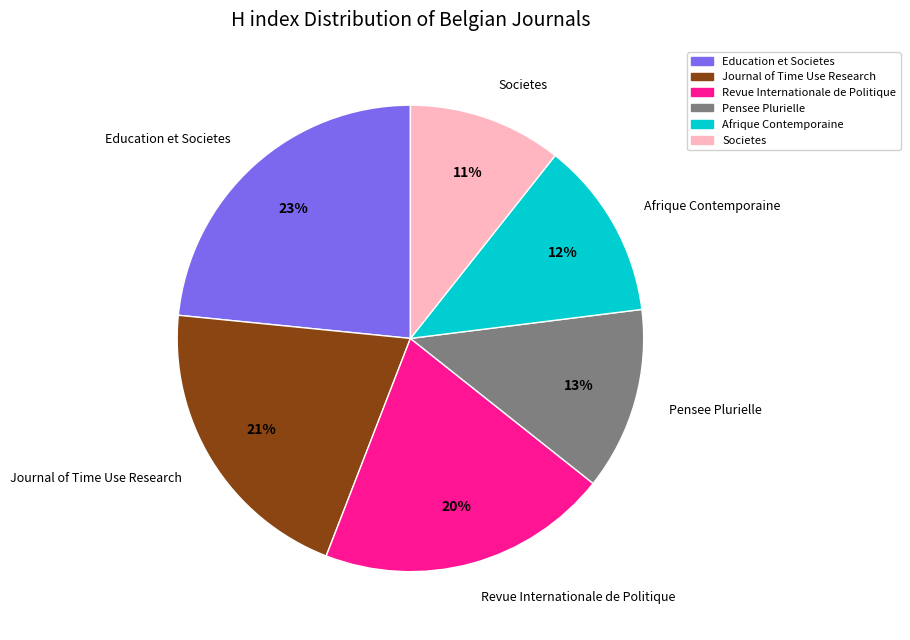

Which has a higher value, Journal of Time Use Research or Afrique Contemporaine?

Journal of Time Use Research